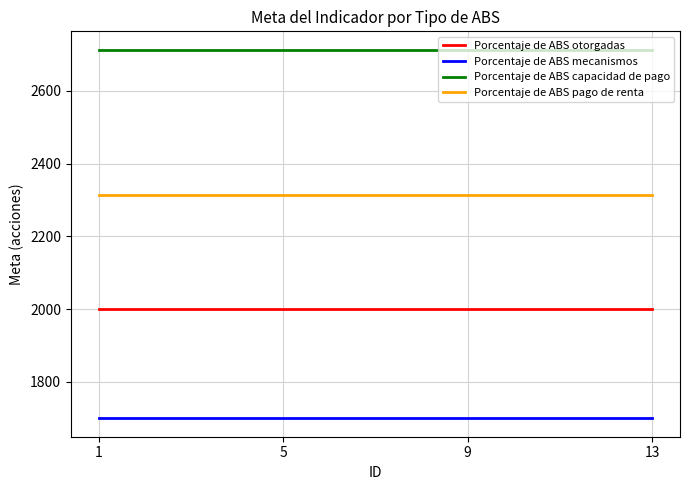

Count the number of data series in this chart.

4